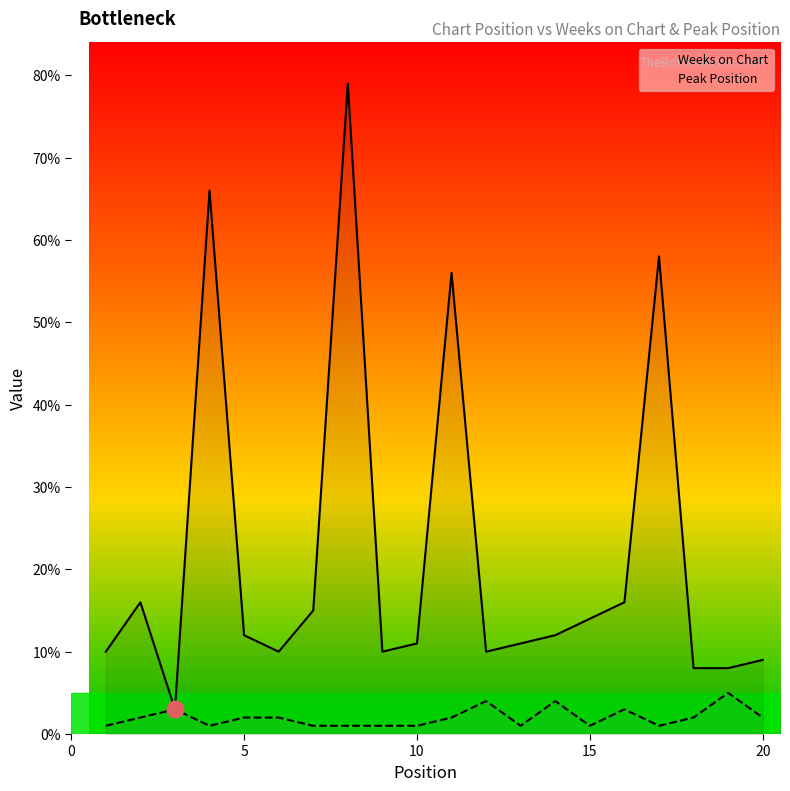

Is the value of Peak Position at 5 greater than the value of Weeks on Chart at 15?

No